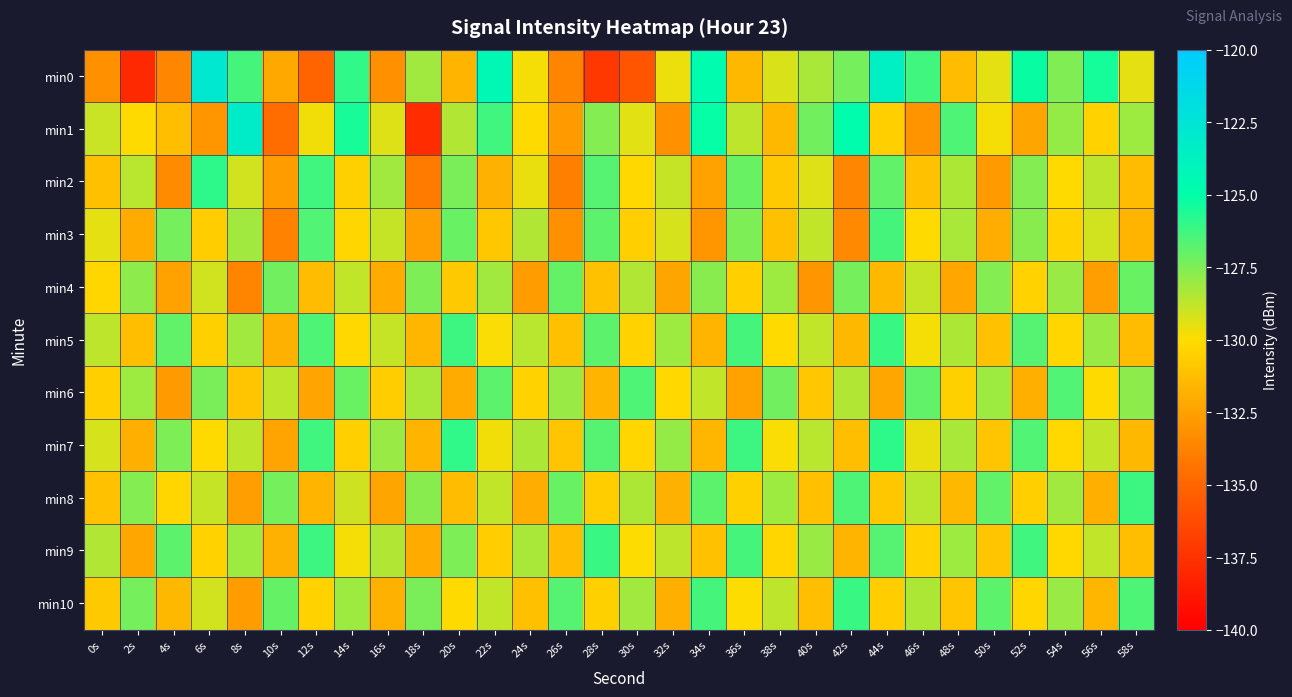

Reading left to right, what are all the values shown in this chart?

min0: 0s=-133.1	2s=-137.9	4s=-133.7	6s=-122.9	8s=-126.4	10s=-132.1	12s=-135.1	14s=-126.0	16s=-133.1	18s=-128.2	20s=-131.7	22s=-124.4	24s=-129.8	26s=-133.7	28s=-137.3	30s=-135.8	32s=-129.6	34s=-124.8	36s=-131.5	38s=-129.3	40s=-128.3	42s=-127.3	44s=-123.6	46s=-126.3	48s=-131.4	50s=-129.5	52s=-125.2	54s=-127.6	56s=-125.4	58s=-129.5
min1: 0s=-128.9	2s=-130.2	4s=-131.3	6s=-132.9	8s=-123.1	10s=-134.6	12s=-129.8	14s=-125.5	16s=-129.3	18s=-137.8	20s=-128.5	22s=-126.3	24s=-130.1	26s=-132.8	28s=-127.6	30s=-129.4	32s=-133.2	34s=-125.1	36s=-128.7	38s=-131.5	40s=-127.2	42s=-124.8	44s=-130.6	46s=-133.1	48s=-126.5	50s=-129.8	52s=-132.3	54s=-127.9	56s=-130.4	58s=-128.1
min2: 0s=-131.2	2s=-128.6	4s=-133.4	6s=-125.9	8s=-129.1	10s=-132.7	12s=-126.3	14s=-130.5	16s=-128.2	18s=-134.1	20s=-127.4	22s=-131.8	24s=-129.6	26s=-133.9	28s=-126.7	30s=-130.2	32s=-128.9	34s=-132.5	36s=-127.1	38s=-130.8	40s=-129.3	42s=-133.6	44s=-126.9	46s=-131.1	48s=-128.4	50s=-132.8	52s=-127.6	54s=-130.1	56s=-128.7	58s=-131.4
min3: 0s=-129.5	2s=-132.1	4s=-127.3	6s=-130.7	8s=-128.2	10s=-133.8	12s=-126.6	14s=-130.3	16s=-128.9	18s=-132.6	20s=-127.1	22s=-130.9	24s=-128.5	26s=-133.2	28s=-126.8	30s=-130.6	32s=-129.2	34s=-132.9	36s=-127.5	38s=-131.2	40s=-128.8	42s=-133.5	44s=-126.4	46s=-130.1	48s=-128.3	50s=-132.0	52s=-127.7	54s=-130.4	56s=-129.1	58s=-131.7
min4: 0s=-130.3	2s=-127.8	4s=-132.5	6s=-129.1	8s=-133.7	10s=-127.2	12s=-131.4	14s=-128.8	16s=-132.1	18s=-127.5	20s=-130.8	22s=-128.2	24s=-132.7	26s=-127.0	28s=-131.1	30s=-128.5	32s=-132.3	34s=-127.7	36s=-130.6	38s=-128.1	40s=-132.9	42s=-127.3	44s=-131.5	46s=-128.9	48s=-132.2	50s=-127.6	52s=-130.4	54s=-128.0	56s=-132.6	58s=-127.1
min5: 0s=-128.7	2s=-131.3	4s=-126.9	6s=-130.5	8s=-128.2	10s=-131.8	12s=-126.5	14s=-130.2	16s=-128.9	18s=-131.6	20s=-126.2	22s=-129.9	24s=-128.6	26s=-131.2	28s=-126.8	30s=-130.4	32s=-128.1	34s=-131.7	36s=-126.4	38s=-130.1	40s=-128.8	42s=-131.5	44s=-126.1	46s=-129.8	48s=-128.4	50s=-131.1	52s=-126.7	54s=-130.3	56s=-128.0	58s=-131.4
min6: 0s=-130.6	2s=-128.1	4s=-132.8	6s=-127.4	8s=-131.0	10s=-128.7	12s=-132.4	14s=-127.1	16s=-130.7	18s=-128.3	20s=-132.1	22s=-126.8	24s=-130.4	26s=-128.0	28s=-131.7	30s=-126.5	32s=-130.2	34s=-128.8	36s=-132.5	38s=-127.2	40s=-130.9	42s=-128.5	44s=-132.2	46s=-126.9	48s=-130.5	50s=-128.1	52s=-131.9	54s=-126.6	56s=-130.1	58s=-127.8
min7: 0s=-129.2	2s=-131.9	4s=-127.5	6s=-130.1	8s=-128.7	10s=-132.4	12s=-126.3	14s=-130.6	16s=-128.0	18s=-131.7	20s=-126.0	22s=-129.7	24s=-128.4	26s=-131.0	28s=-126.7	30s=-130.3	32s=-127.9	34s=-131.6	36s=-126.2	38s=-129.9	40s=-128.6	42s=-131.3	44s=-125.9	46s=-129.6	48s=-128.3	50s=-131.0	52s=-126.6	54s=-130.2	56s=-128.8	58s=-131.5
min8: 0s=-131.1	2s=-127.6	4s=-130.3	6s=-128.9	8s=-132.6	10s=-127.3	12s=-131.7	14s=-129.0	16s=-132.3	18s=-127.7	20s=-131.4	22s=-128.8	24s=-132.0	26s=-127.1	28s=-130.7	30s=-128.4	32s=-131.8	34s=-126.8	36s=-130.5	38s=-128.1	40s=-131.2	42s=-126.5	44s=-130.9	46s=-128.6	48s=-131.5	50s=-126.9	52s=-130.6	54s=-128.2	56s=-131.9	58s=-126.2
min9: 0s=-128.5	2s=-132.2	4s=-126.8	6s=-130.4	8s=-128.1	10s=-131.8	12s=-126.2	14s=-129.8	16s=-128.5	18s=-132.1	20s=-127.5	22s=-130.7	24s=-128.3	26s=-131.4	28s=-126.1	30s=-130.0	32s=-128.7	34s=-131.1	36s=-126.4	38s=-130.3	40s=-128.0	42s=-131.7	44s=-126.7	46s=-130.4	48s=-128.1	50s=-131.0	52s=-126.3	54s=-130.2	56s=-128.8	58s=-131.3
min10: 0s=-130.8	2s=-127.3	4s=-131.5	6s=-129.1	8s=-132.7	10s=-127.0	12s=-130.4	14s=-128.1	16s=-131.8	18s=-127.4	20s=-130.1	22s=-128.8	24s=-131.2	26s=-126.7	28s=-130.5	30s=-128.2	32s=-131.9	34s=-126.4	36s=-130.0	38s=-128.7	40s=-131.3	42s=-126.1	44s=-130.7	46s=-128.4	48s=-131.0	50s=-126.8	52s=-130.3	54s=-128.0	56s=-131.6	58s=-126.5